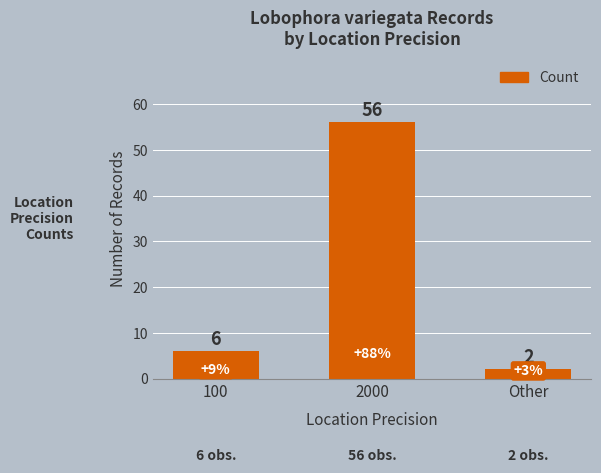

What is the difference between the maximum and minimum values?

54